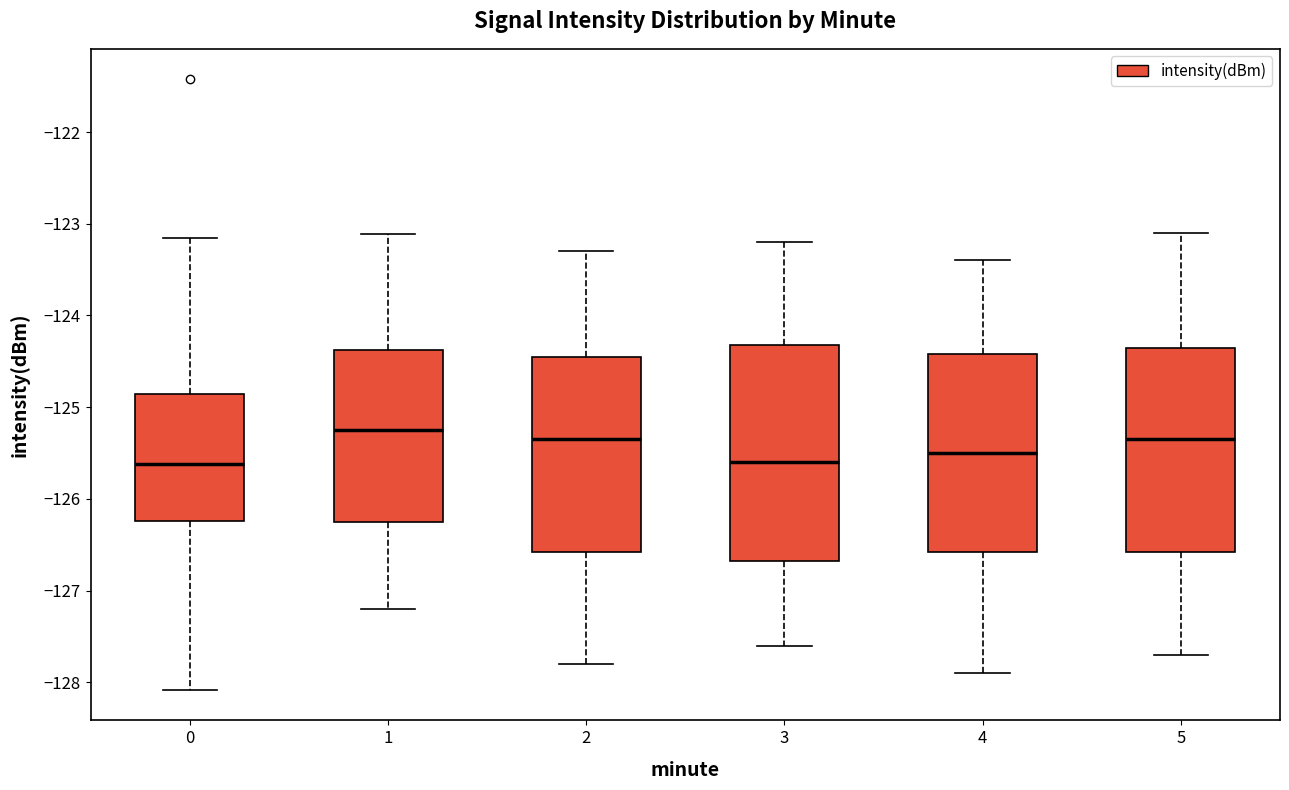

Where does the lower whisker of the box at x = 5 end on the y-axis? The values are not printed on the chart, so give them approximately, as read against the axis.

-127.7